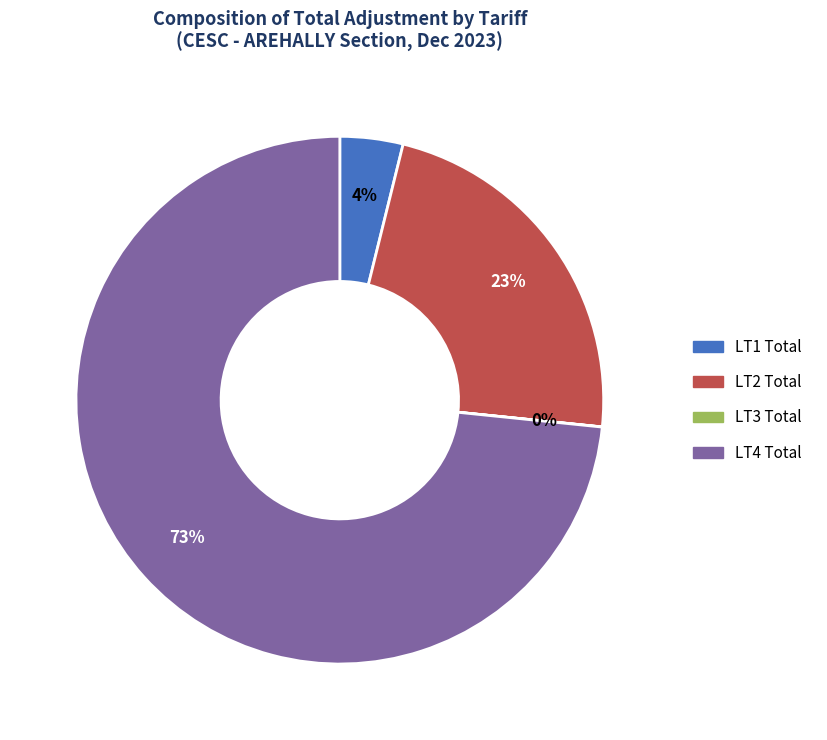

Is the sum of LT4 Total and LT1 Total greater than half?

Yes